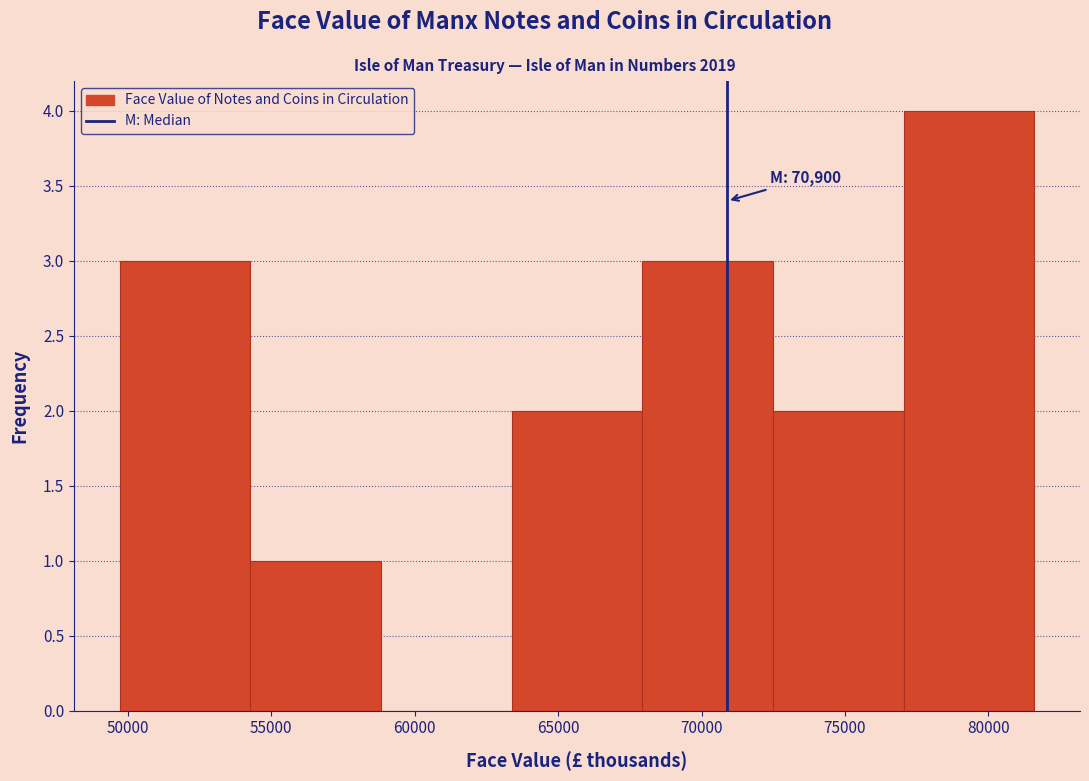

Over which range of the x-axis is the bar tallest?

77000 to 81500